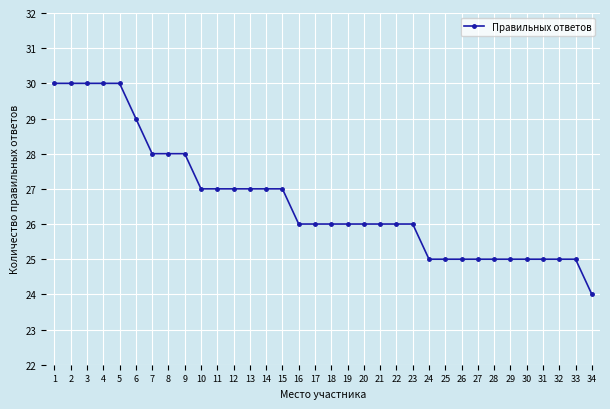

What is the difference between the values at 7 and 26?

3